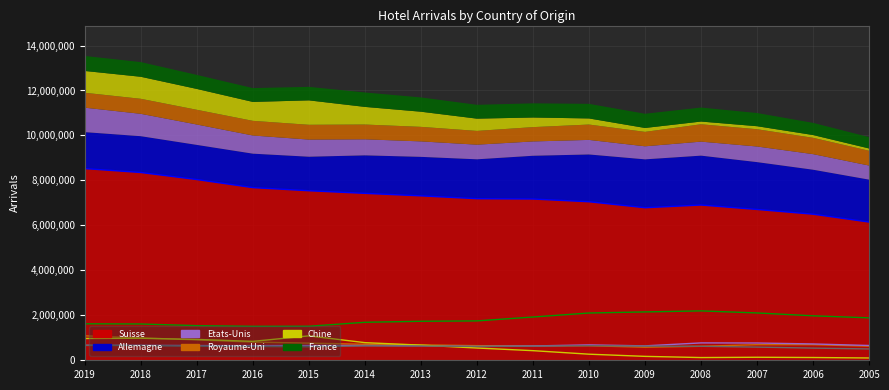

Between 2014 and 2010, which series saw the biggest shift?

Chine